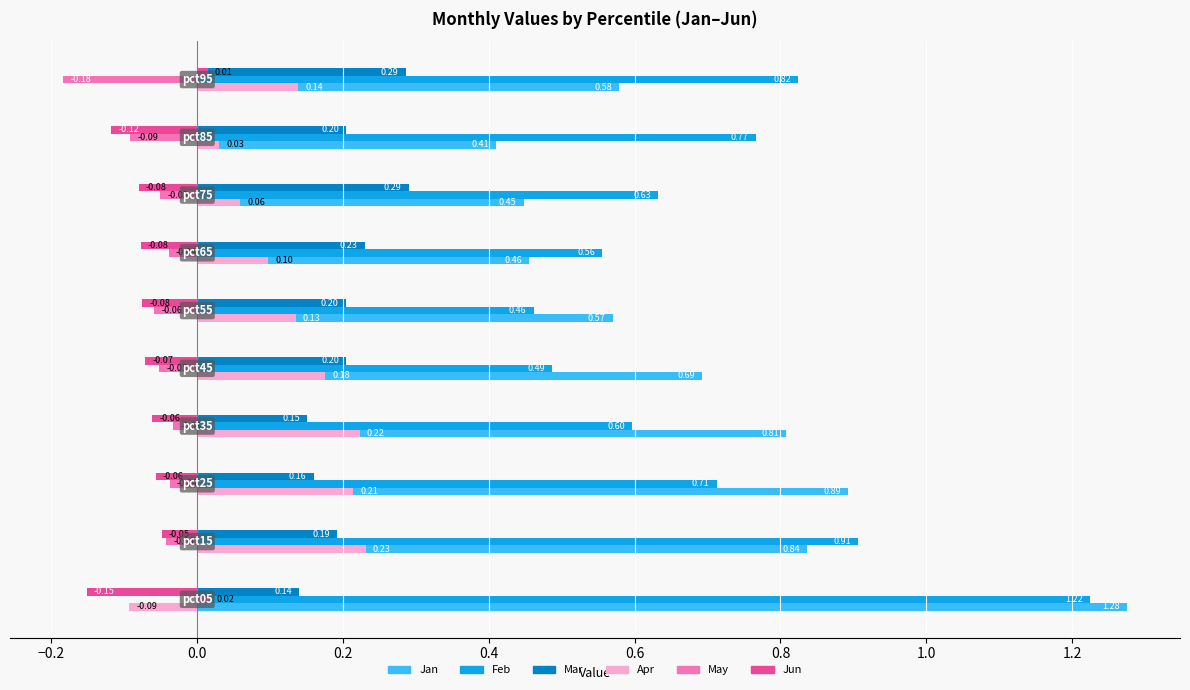

At how many categories does at least one series exceed 0?

10